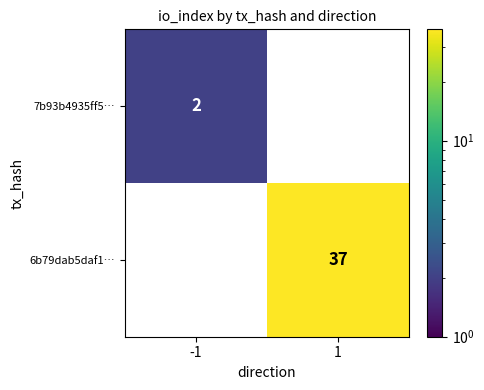

The 6b79dab5daf1… series shows 21 at 1. True or false?

False